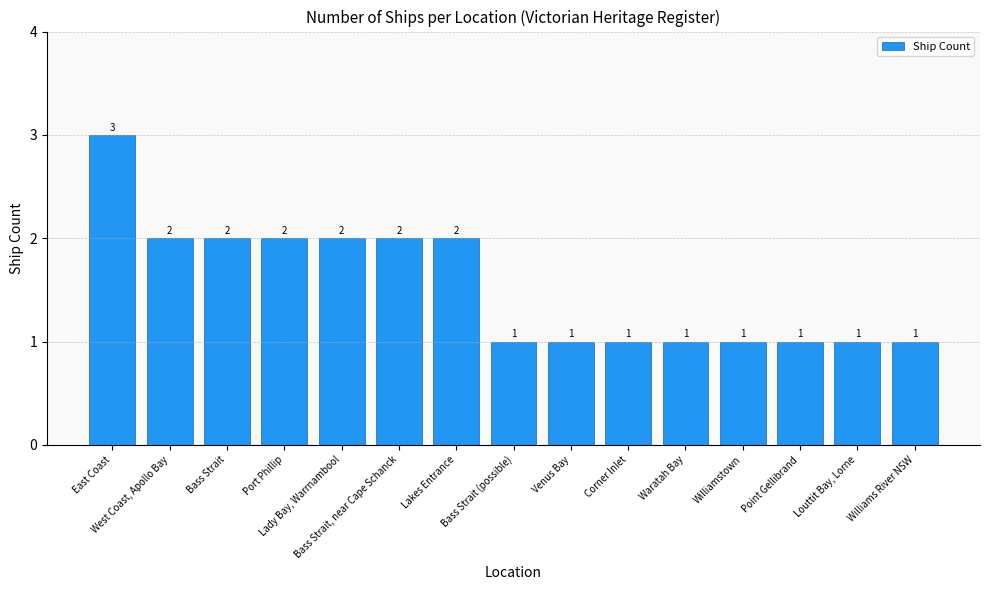

What is the sum of all values?

23